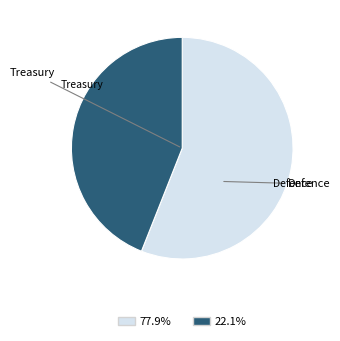

Is there any slice that represents more than half of the pie?

Yes